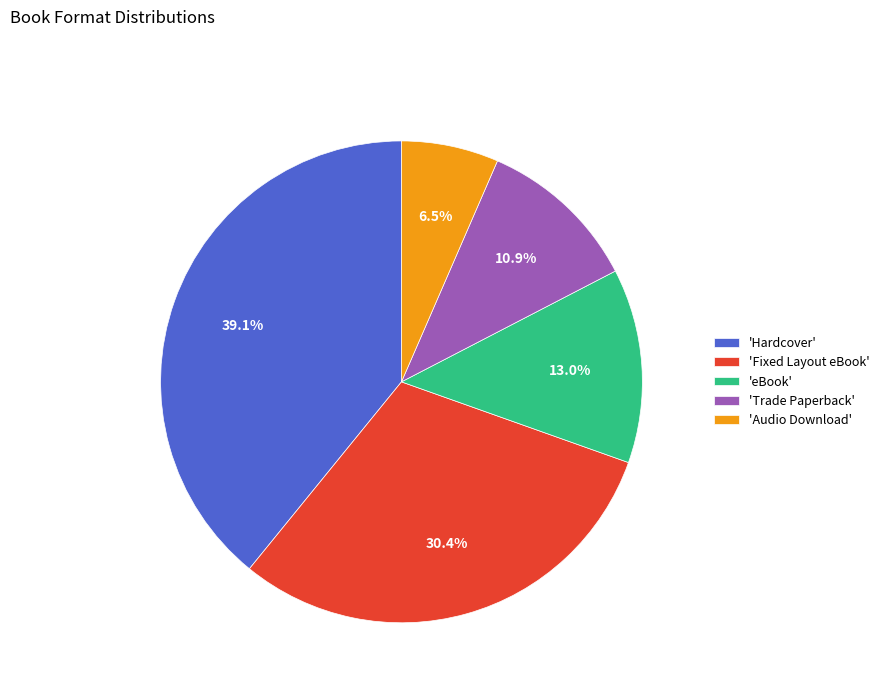

What portion of the pie excludes 'Hardcover'?

60.9%